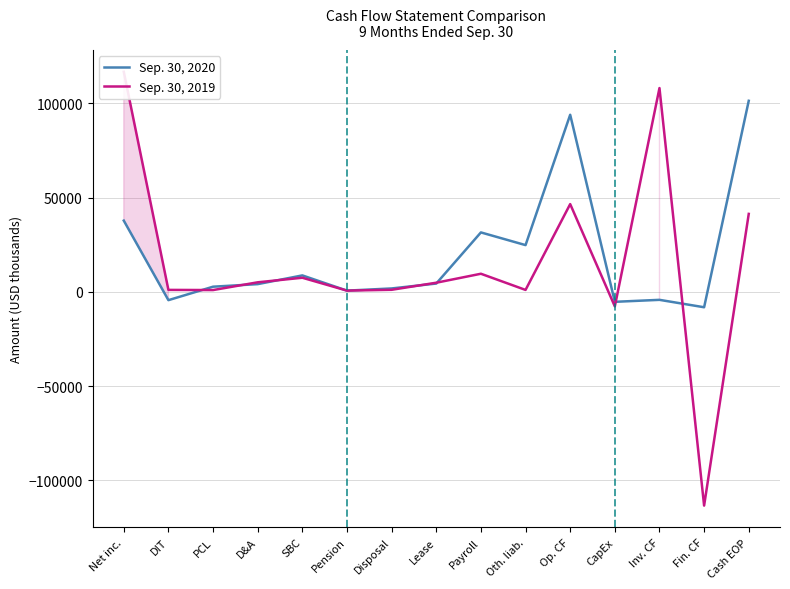

How many interior local valleys does the Sep. 30, 2019 series have?

5